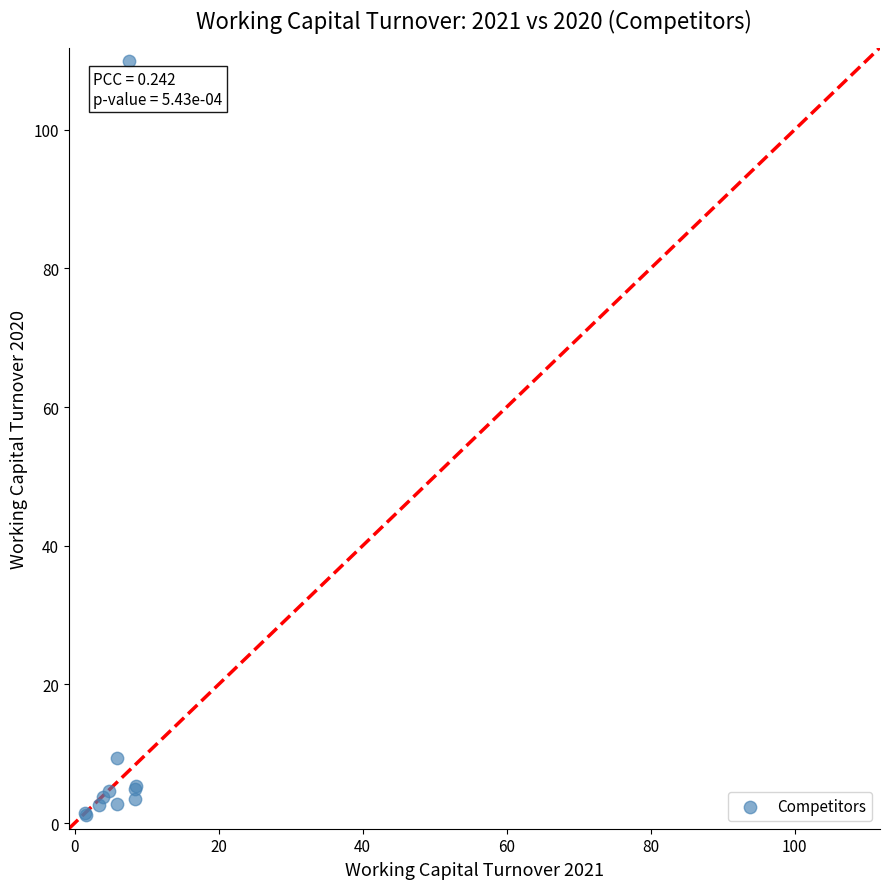

What Y value in the scatter plot is closest to 55?

9.4